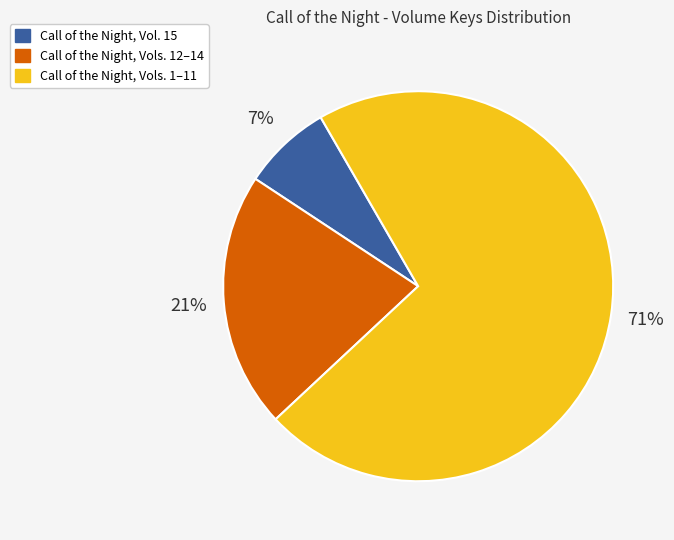

To the nearest percent, what is the average slice percentage?

33%